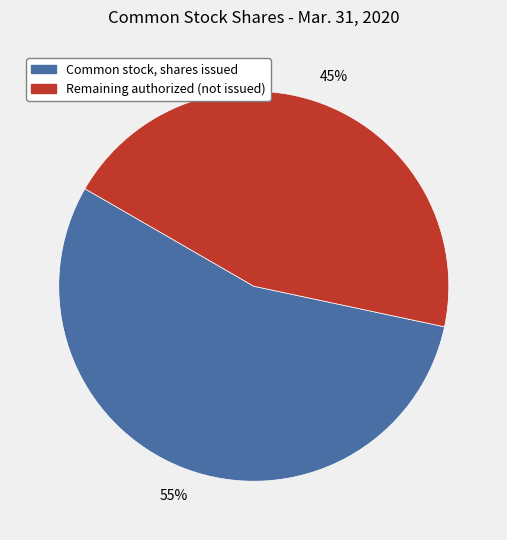

Is the sum of Remaining authorized (not issued) and Common stock, shares issued greater than half?

Yes